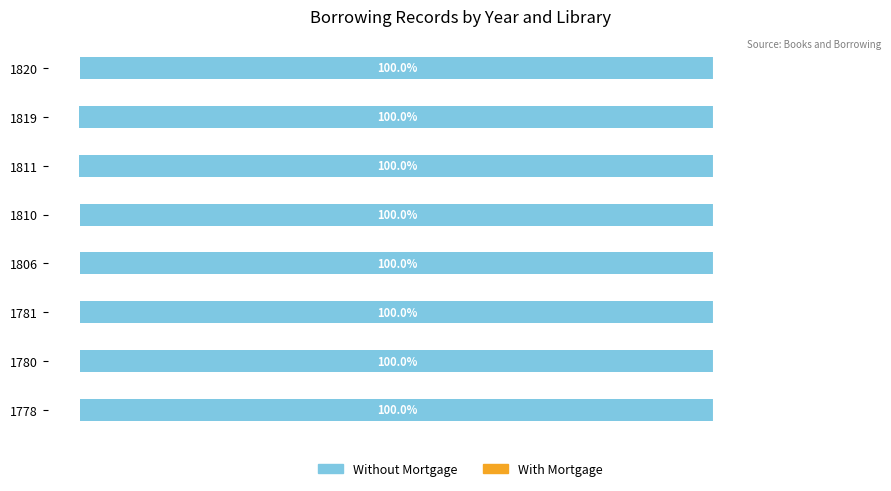

Rank the series at 1810 from lowest to highest value.

With Mortgage, Without Mortgage